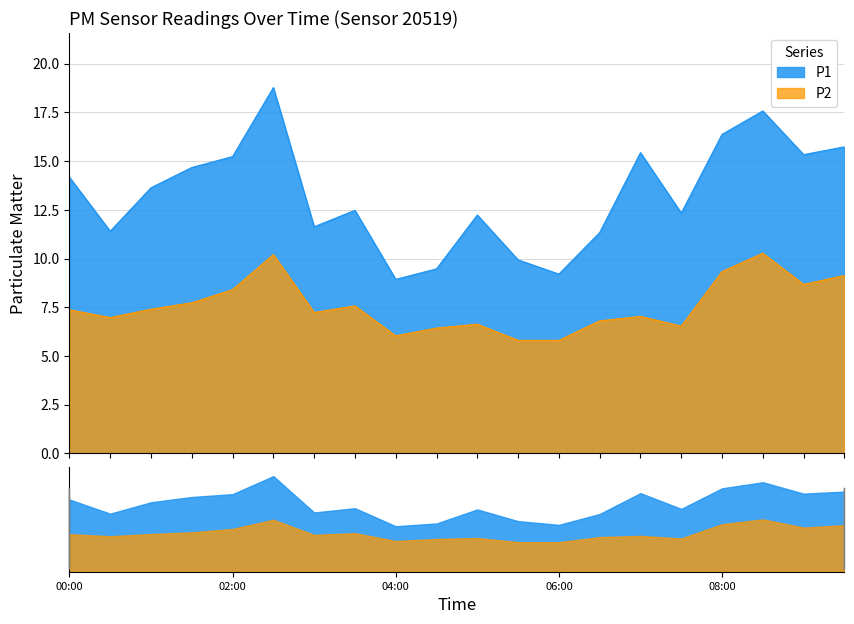

How many lines are shown in the chart?

2